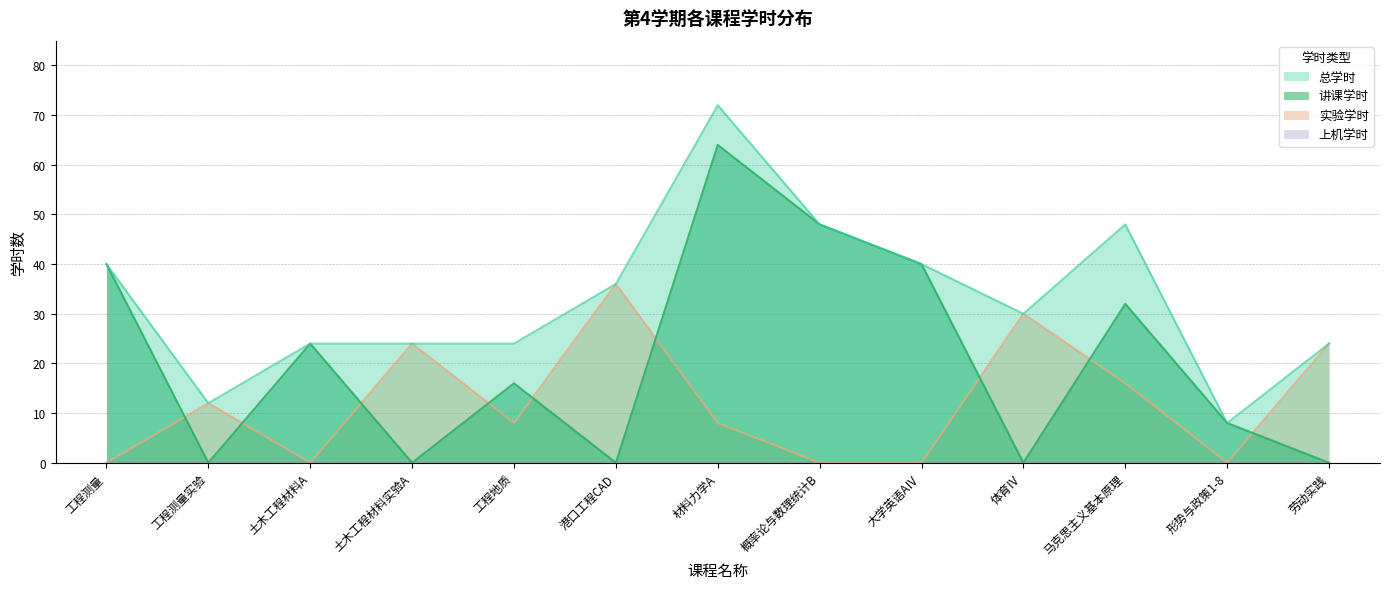

At which label is 讲课学时 closest to 32?

马克思主义基本原理